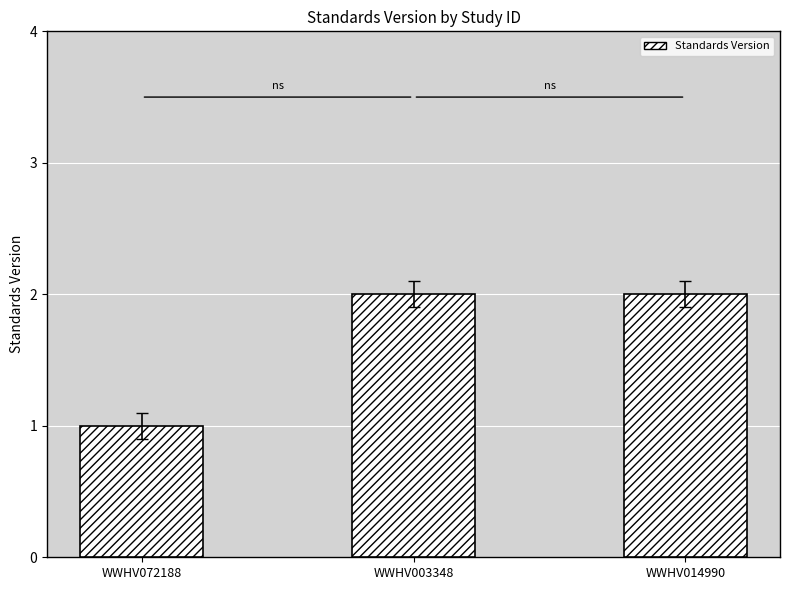

What is the sum of all values?

5